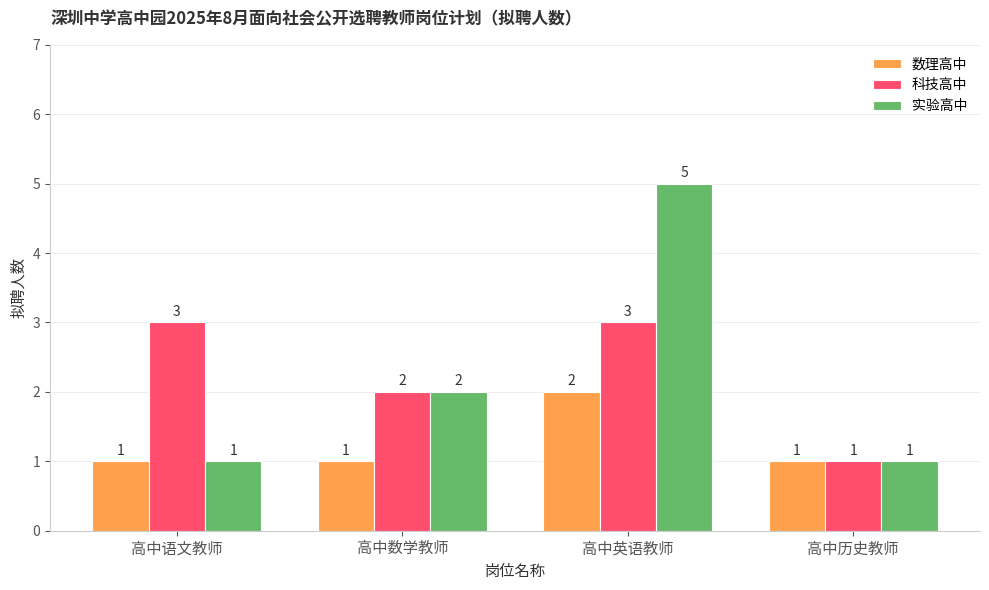

What is the label of the 3rd bar from the left?

高中英语教师